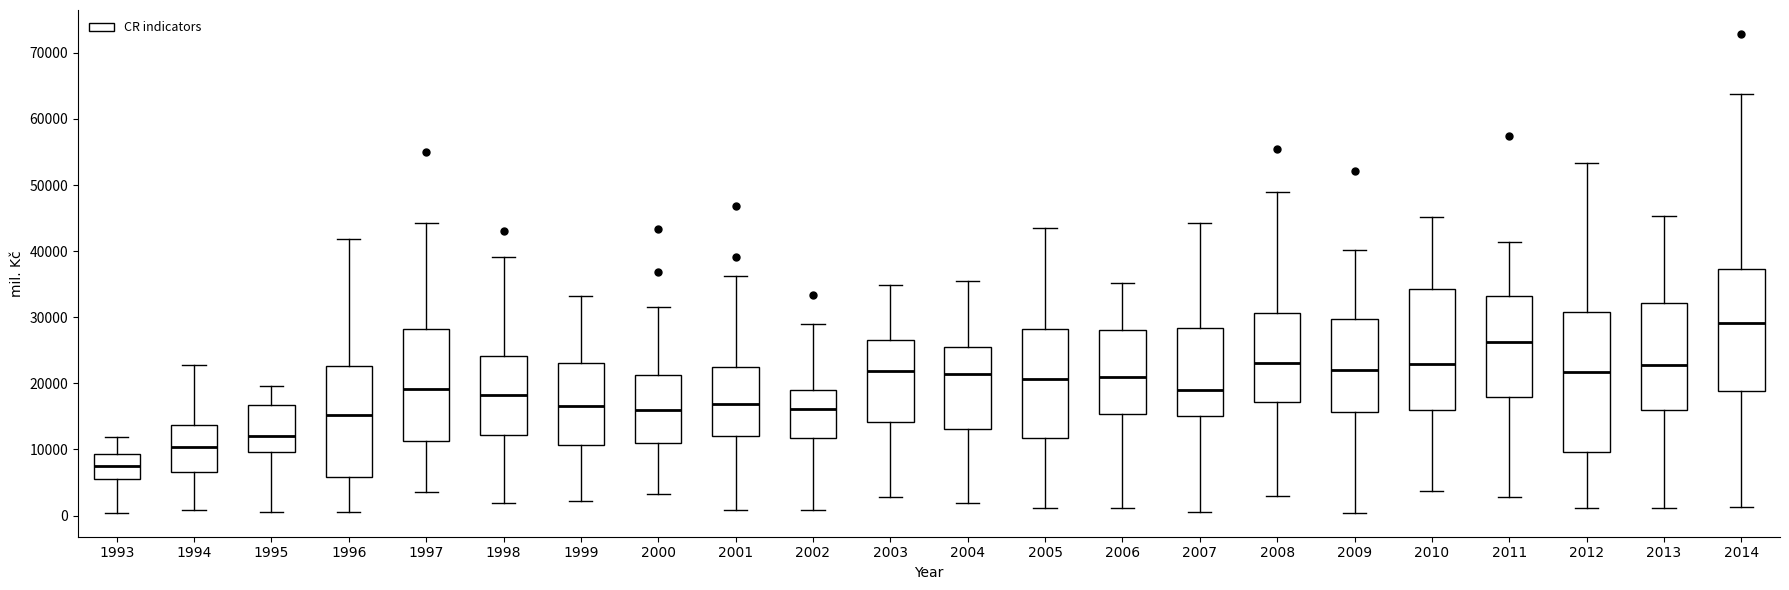

Reading left to right, transcribe this box plot: for each box, give where its median line is, the range the box spans, and where its two whiskers end, as read against the y-axis. The values are not printed on the chart, so give them approximately, as read against the axis.

1993: median 7000, box 6000 to 9000, whiskers 0 to 12000
1994: median 10000, box 7000 to 14000, whiskers 1000 to 23000
1995: median 12000, box 10000 to 17000, whiskers 1000 to 20000
1996: median 15000, box 6000 to 23000, whiskers 1000 to 42000
1997: median 19000, box 11000 to 28000, whiskers 4000 to 44000
1998: median 18000, box 12000 to 24000, whiskers 2000 to 39000
1999: median 17000, box 11000 to 23000, whiskers 2000 to 33000
2000: median 16000, box 11000 to 21000, whiskers 3000 to 31000
2001: median 17000, box 12000 to 22000, whiskers 1000 to 36000
2002: median 16000, box 12000 to 19000, whiskers 1000 to 29000
2003: median 22000, box 14000 to 27000, whiskers 3000 to 35000
2004: median 21000, box 13000 to 26000, whiskers 2000 to 35000
2005: median 21000, box 12000 to 28000, whiskers 1000 to 44000
2006: median 21000, box 15000 to 28000, whiskers 1000 to 35000
2007: median 19000, box 15000 to 28000, whiskers 1000 to 44000
2008: median 23000, box 17000 to 31000, whiskers 3000 to 49000
2009: median 22000, box 16000 to 30000, whiskers 0 to 40000
2010: median 23000, box 16000 to 34000, whiskers 4000 to 45000
2011: median 26000, box 18000 to 33000, whiskers 3000 to 41000
2012: median 22000, box 10000 to 31000, whiskers 1000 to 53000
2013: median 23000, box 16000 to 32000, whiskers 1000 to 45000
2014: median 29000, box 19000 to 37000, whiskers 1000 to 64000